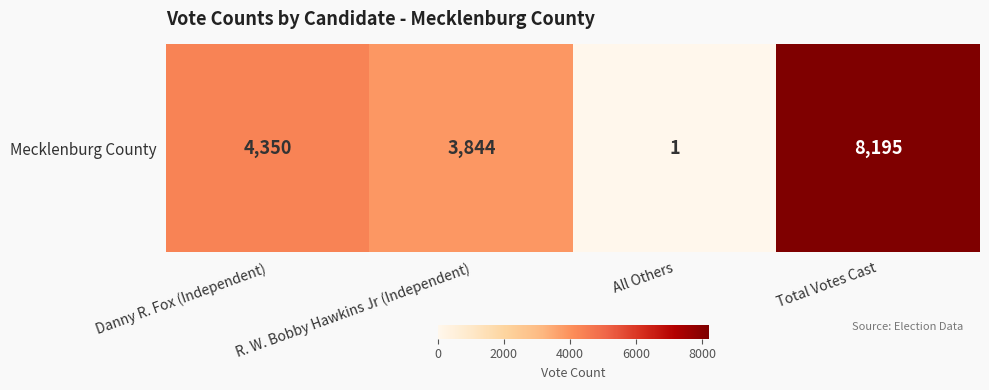

At which label is the value closest to 4098?

Danny R. Fox (Independent)